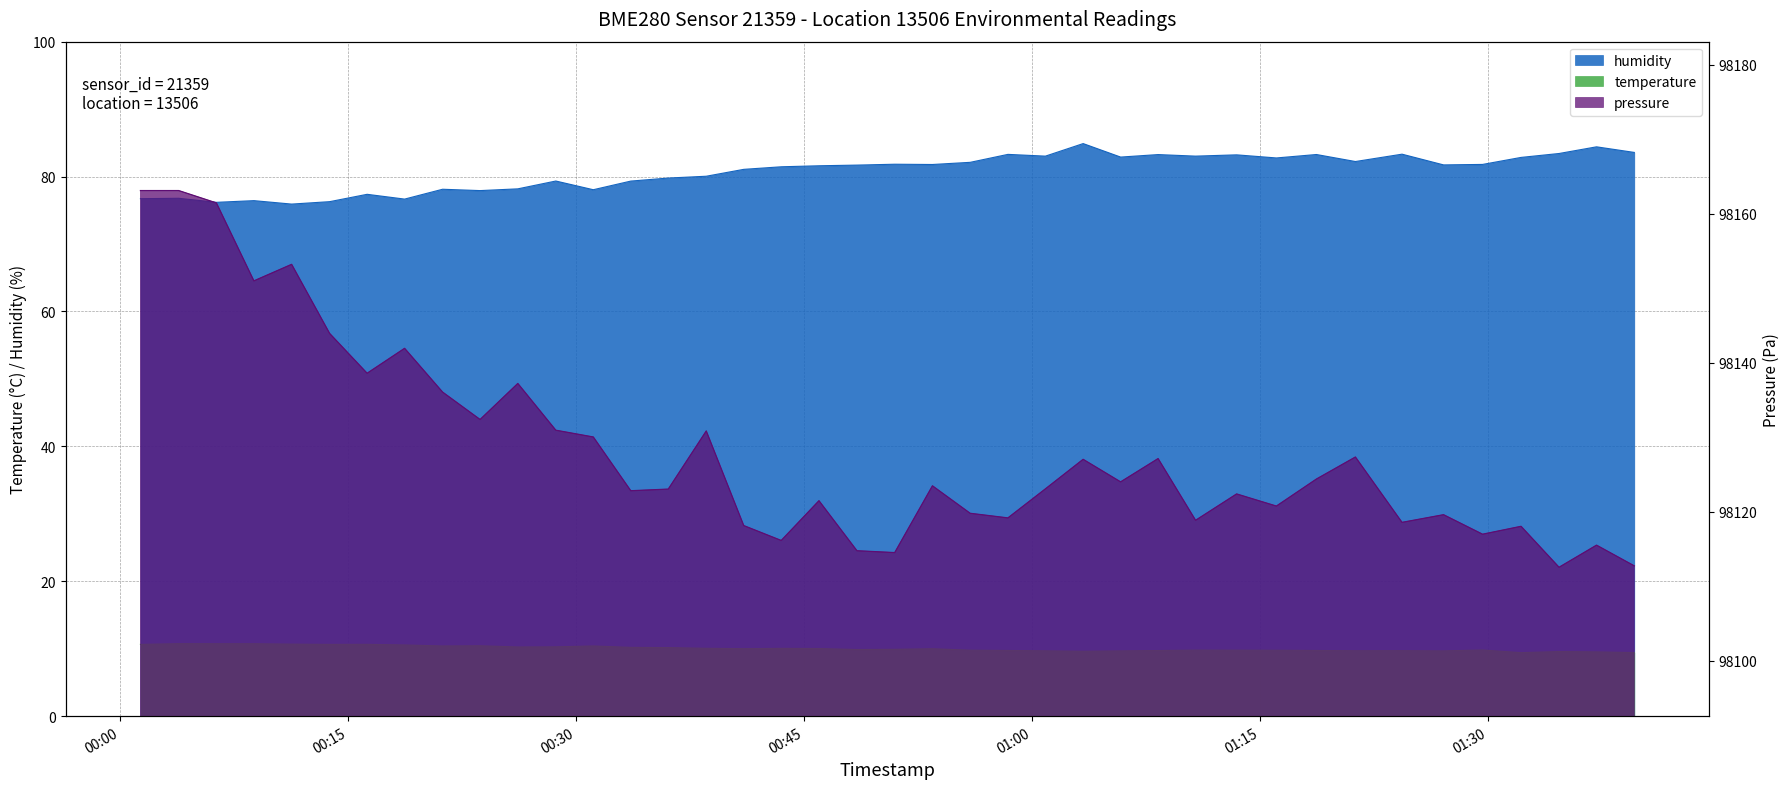

Where is pressure_scaled nearest to the value 98137?

2023-05-23T00:26:09